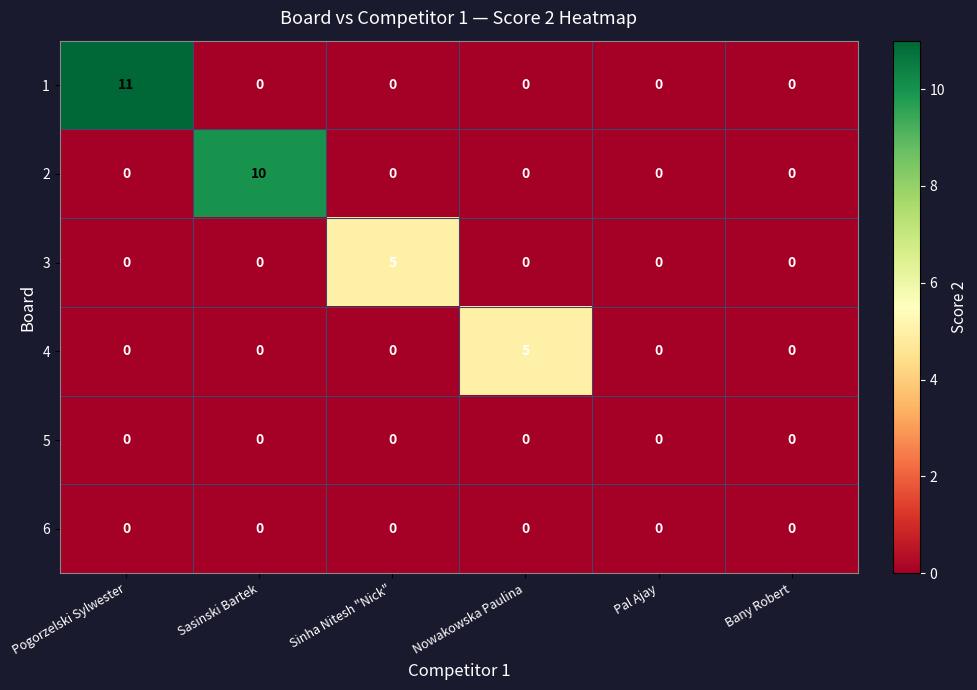

The value of 3 at Nowakowska Paulina is 0. True or false?

True